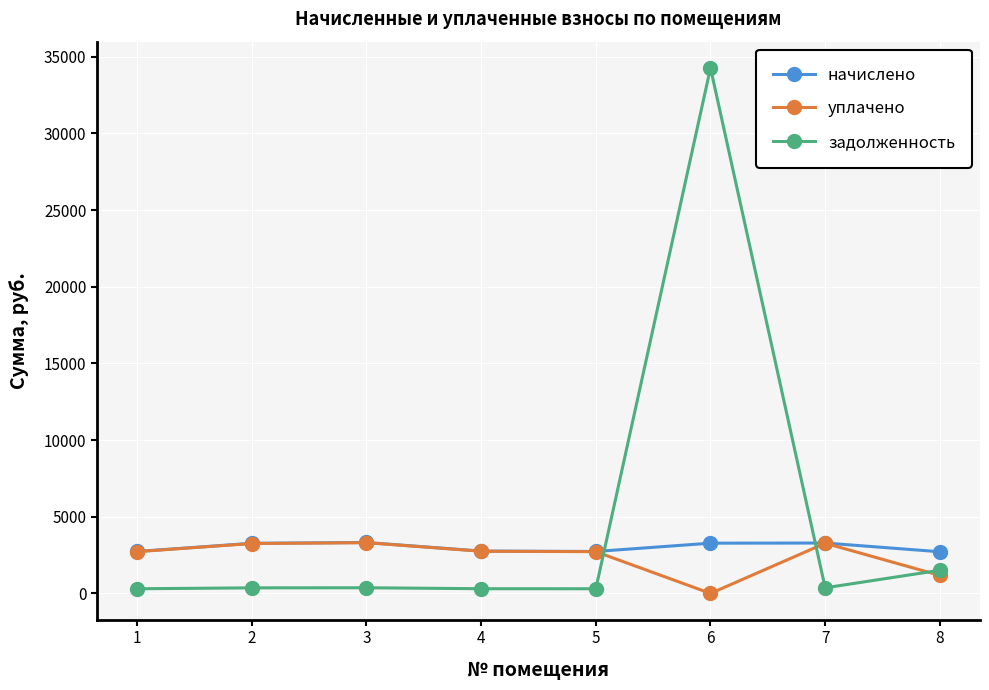

The задолженность series shows 304.0 at 1. True or false?

True